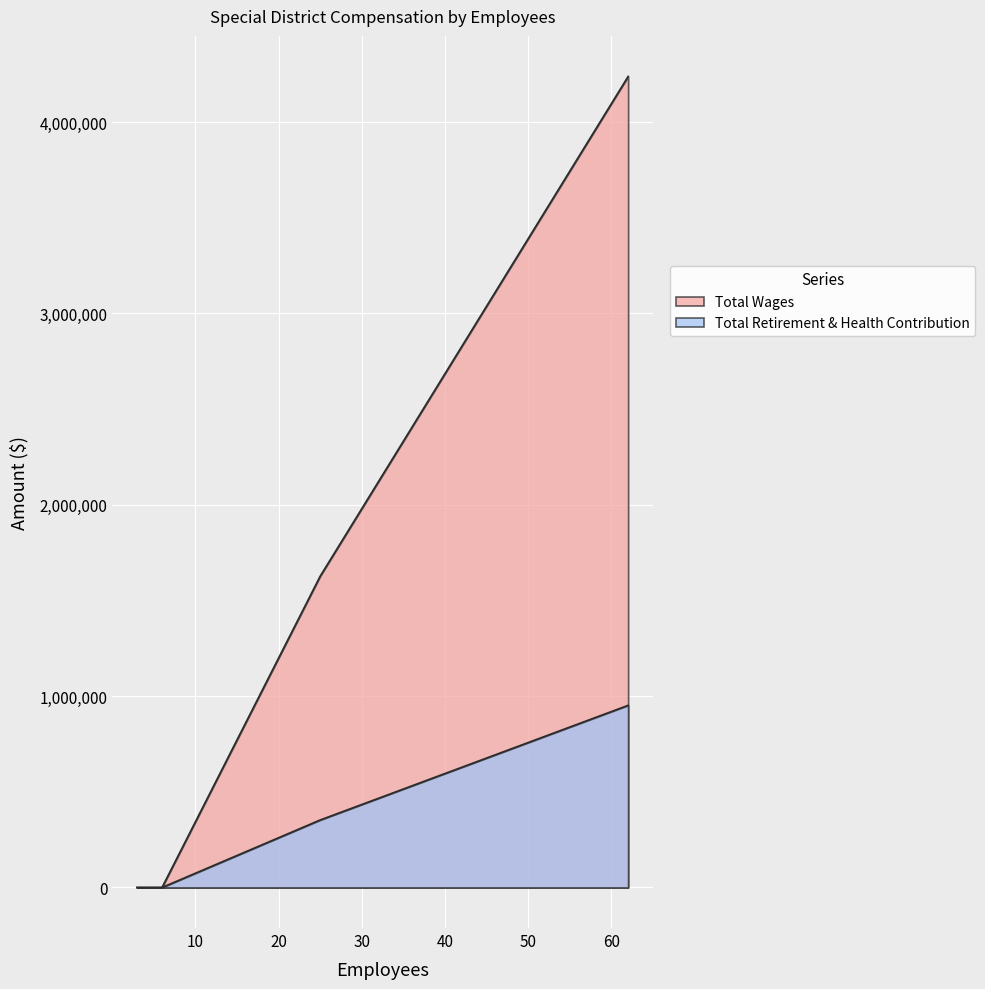

What are all the series names shown in the legend?

Total Wages, Total Retirement & Health Contribution